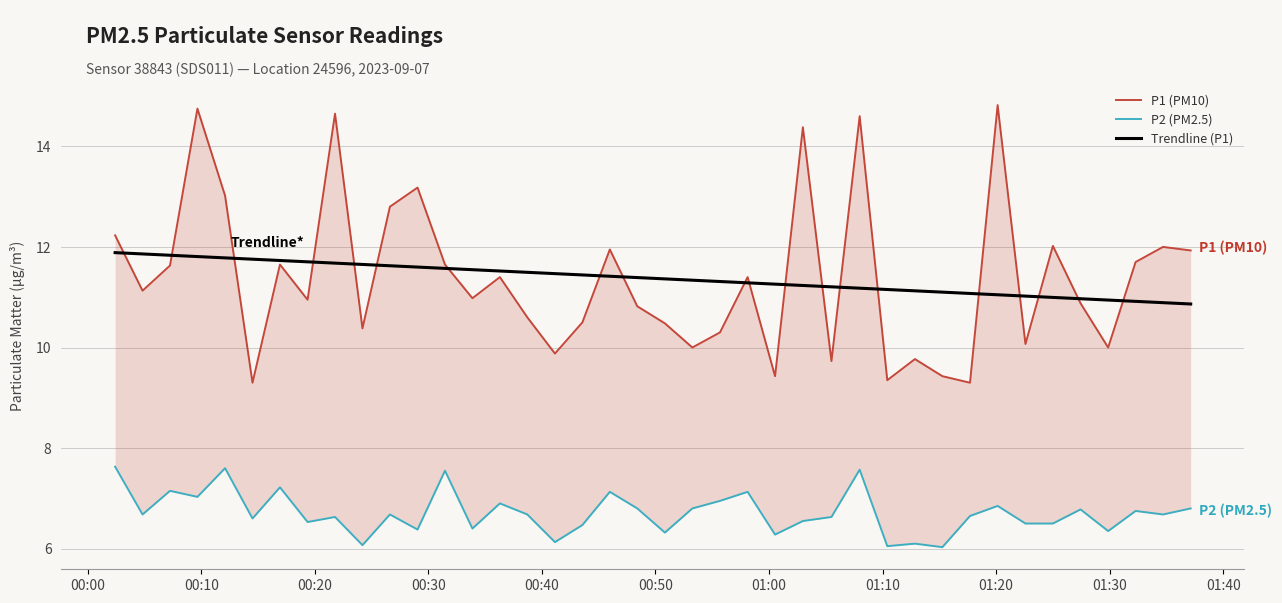

What is the sum of all P2 values?

268.5